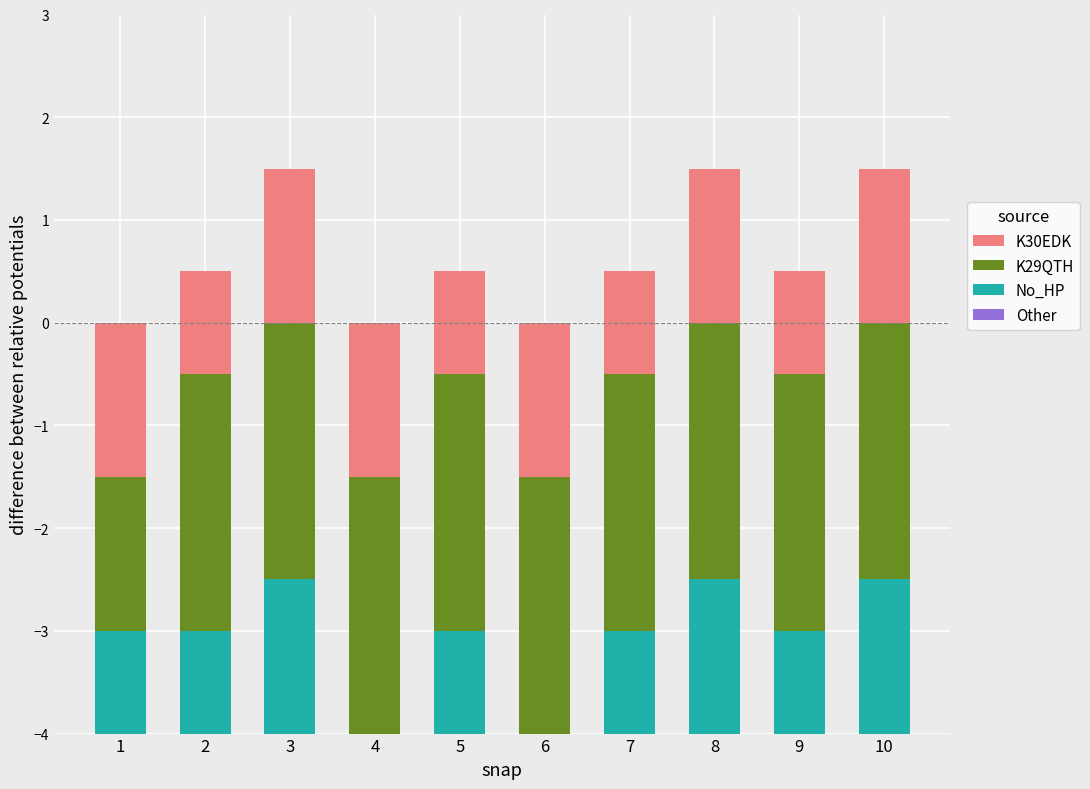

Rank the series by their maximum value, from lowest to highest.

K29QTH, No_HP, Other, K30EDK